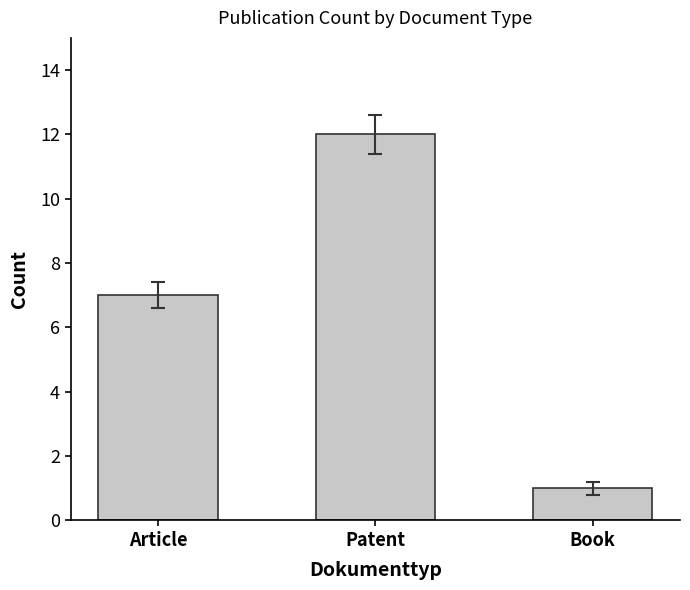

What is the difference between the values at Article and Book?

6